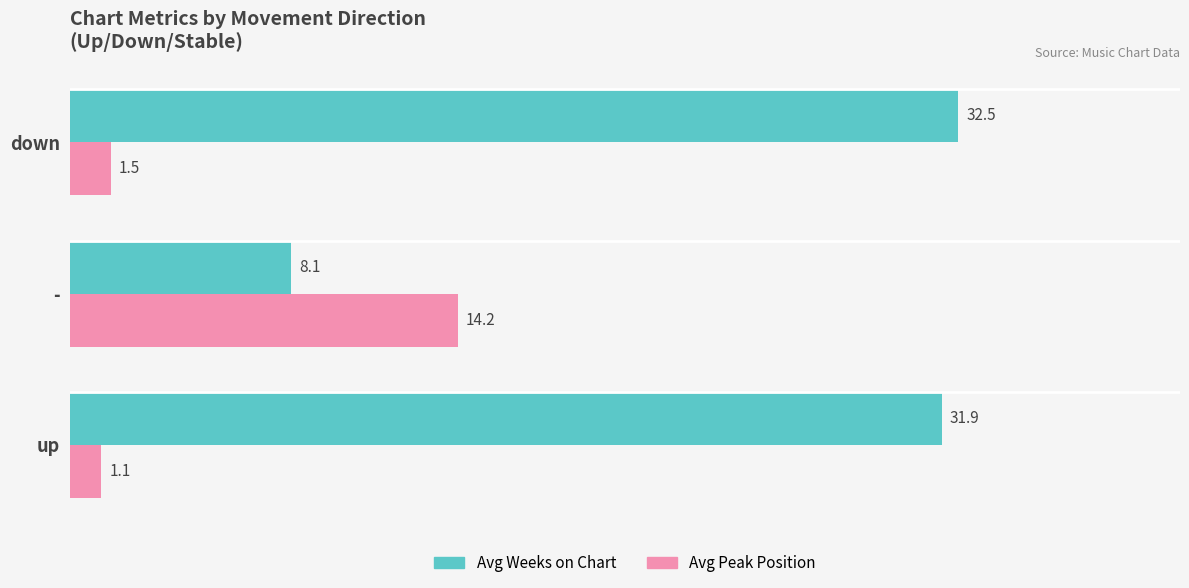

What is the difference between the highest and lowest values at down?

31.0